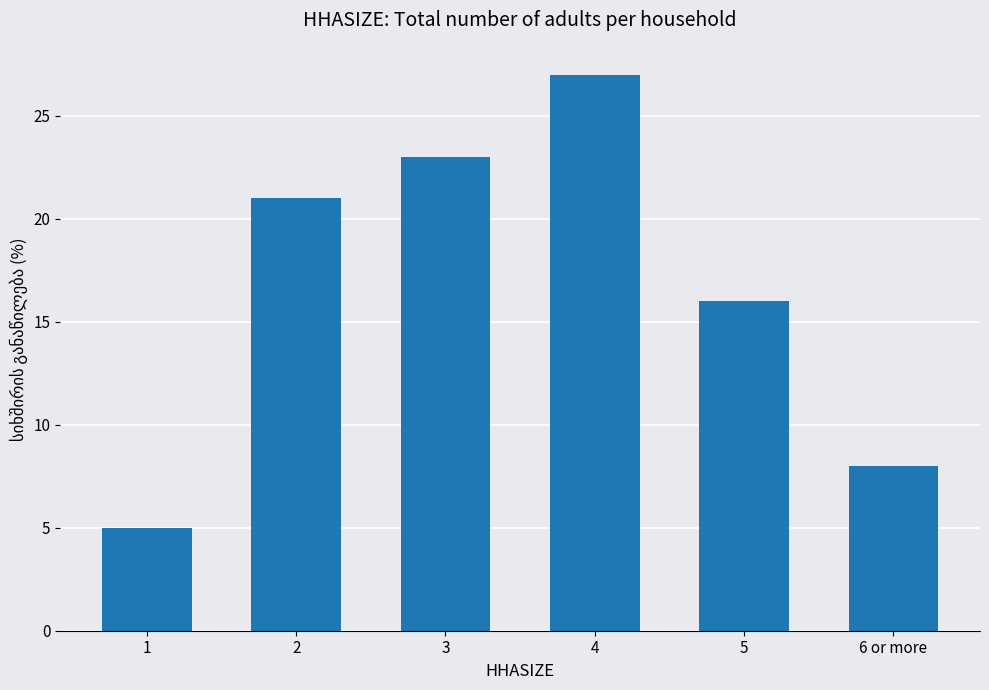

Does the chart contain any negative values?

No